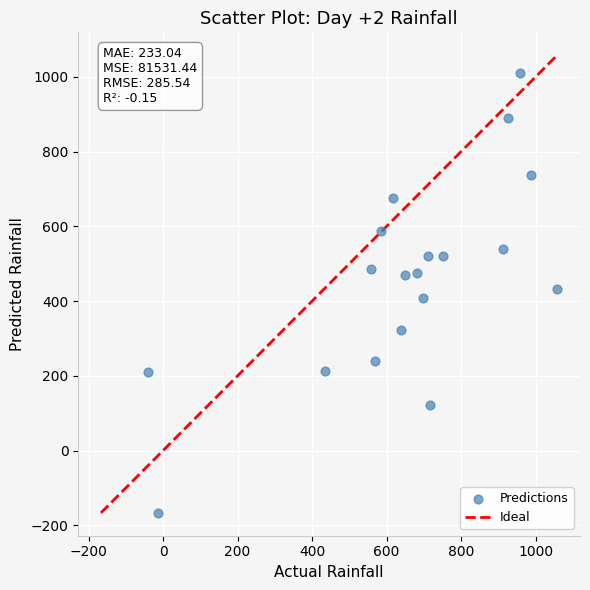

What is the range of Y values (max minus min)?

1177.7